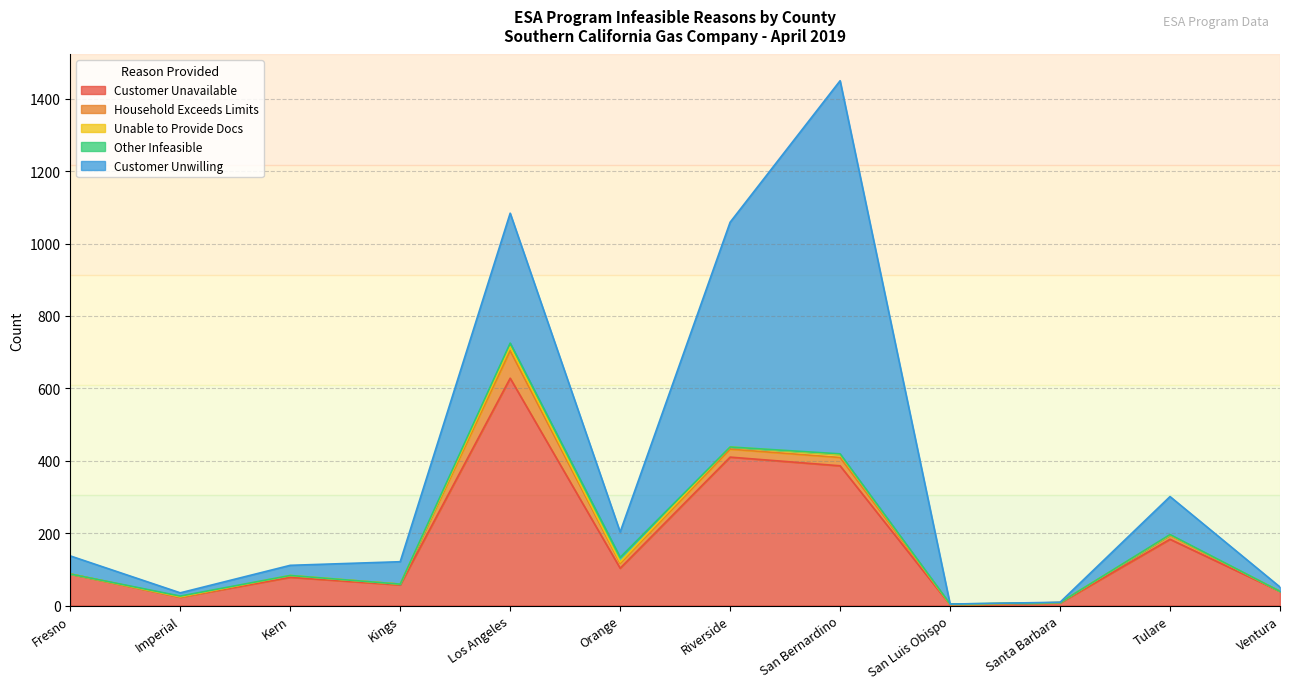

Does the chart display data point markers on the line(s)?

No